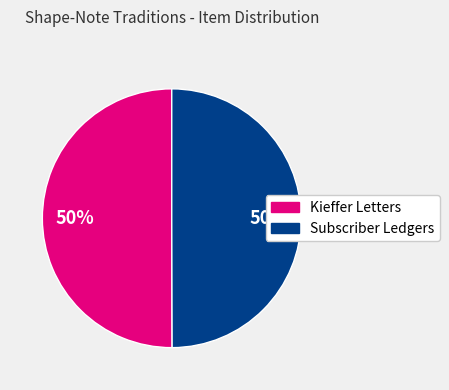

To the nearest percent, what is the average slice percentage?

50%